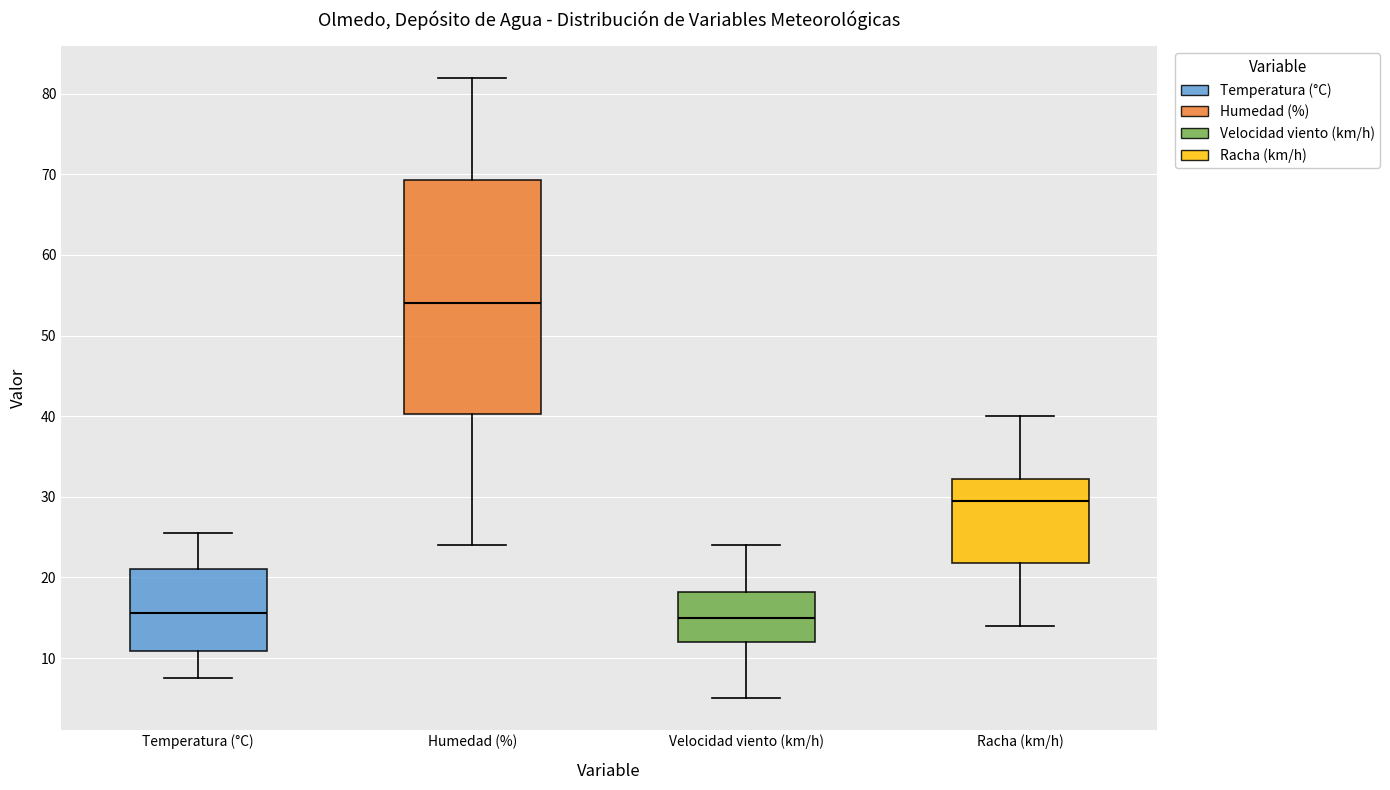

Reading left to right, transcribe this box plot: for each box, give where its median line is, the range the box spans, and where its two whiskers end, as read against the y-axis. The values are not printed on the chart, so give them approximately, as read against the axis.

Temperatura (°C): median 16, box 11 to 21, whiskers 8 to 26
Humedad (%): median 54, box 40 to 69, whiskers 24 to 82
Velocidad viento (km/h): median 15, box 12 to 18, whiskers 5 to 24
Racha (km/h): median 30, box 22 to 32, whiskers 14 to 40